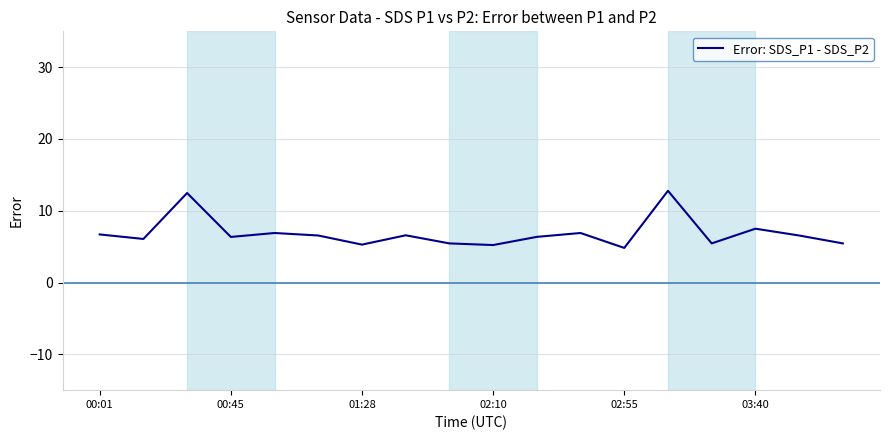

What is the difference between the maximum and minimum values?

8.0